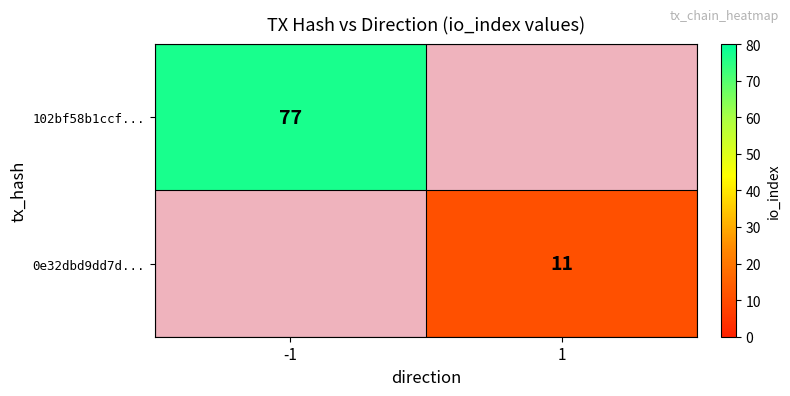

Is it true that 0e32dbd9dd7d... equals 11 at 1?

True